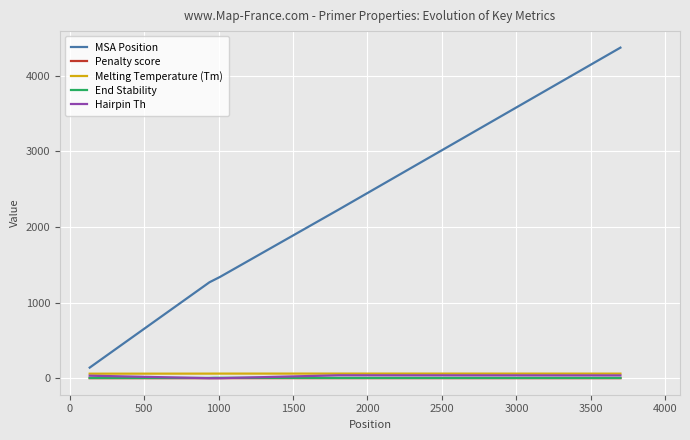

Which series has the widest spread of values?

MSA Position